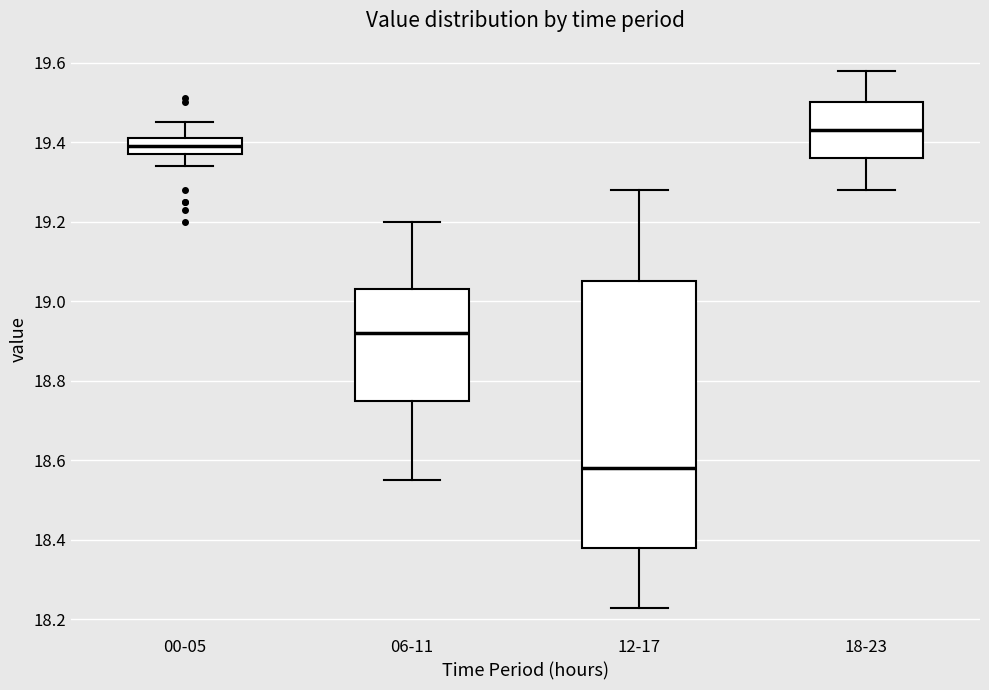

Reading left to right, read every box against the y-axis: the position of its median line, the range the box covers, and the ends of its whiskers. The values are not printed on the chart, so give them approximately, as read against the axis.

00-05: median 19.40, box 19.38 to 19.42, whiskers 19.34 to 19.46
06-11: median 18.92, box 18.76 to 19.04, whiskers 18.56 to 19.20
12-17: median 18.58, box 18.38 to 19.06, whiskers 18.24 to 19.28
18-23: median 19.44, box 19.36 to 19.50, whiskers 19.28 to 19.58